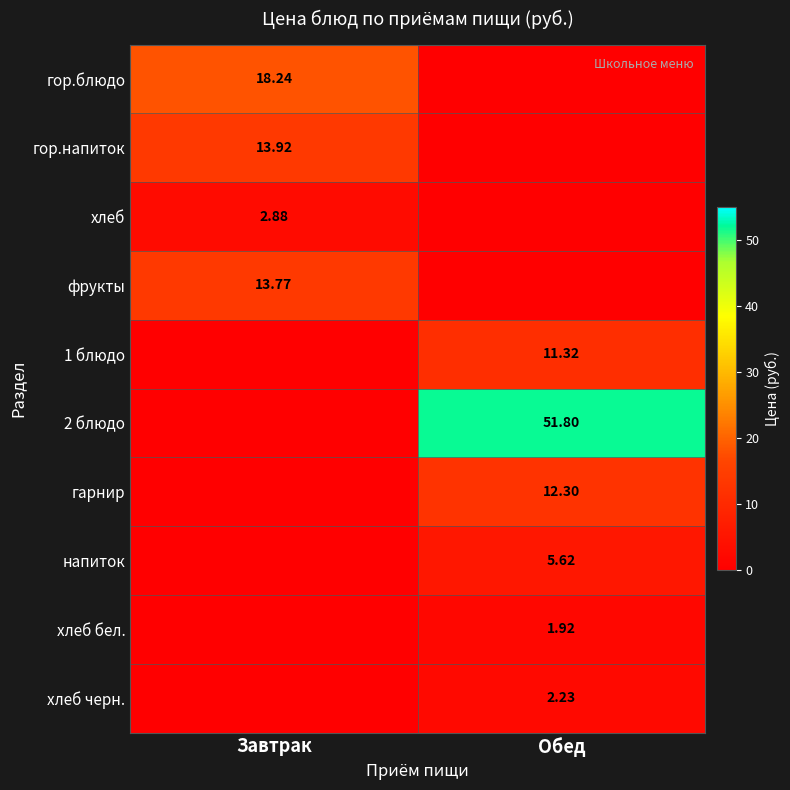

Is it true that 2 блюдо equals 88.8 at Обед?

False